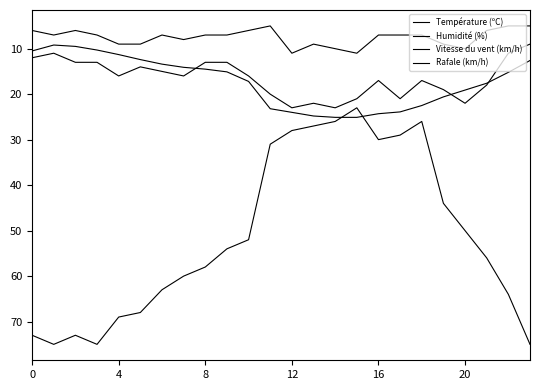

How many lines are shown in the chart?

4